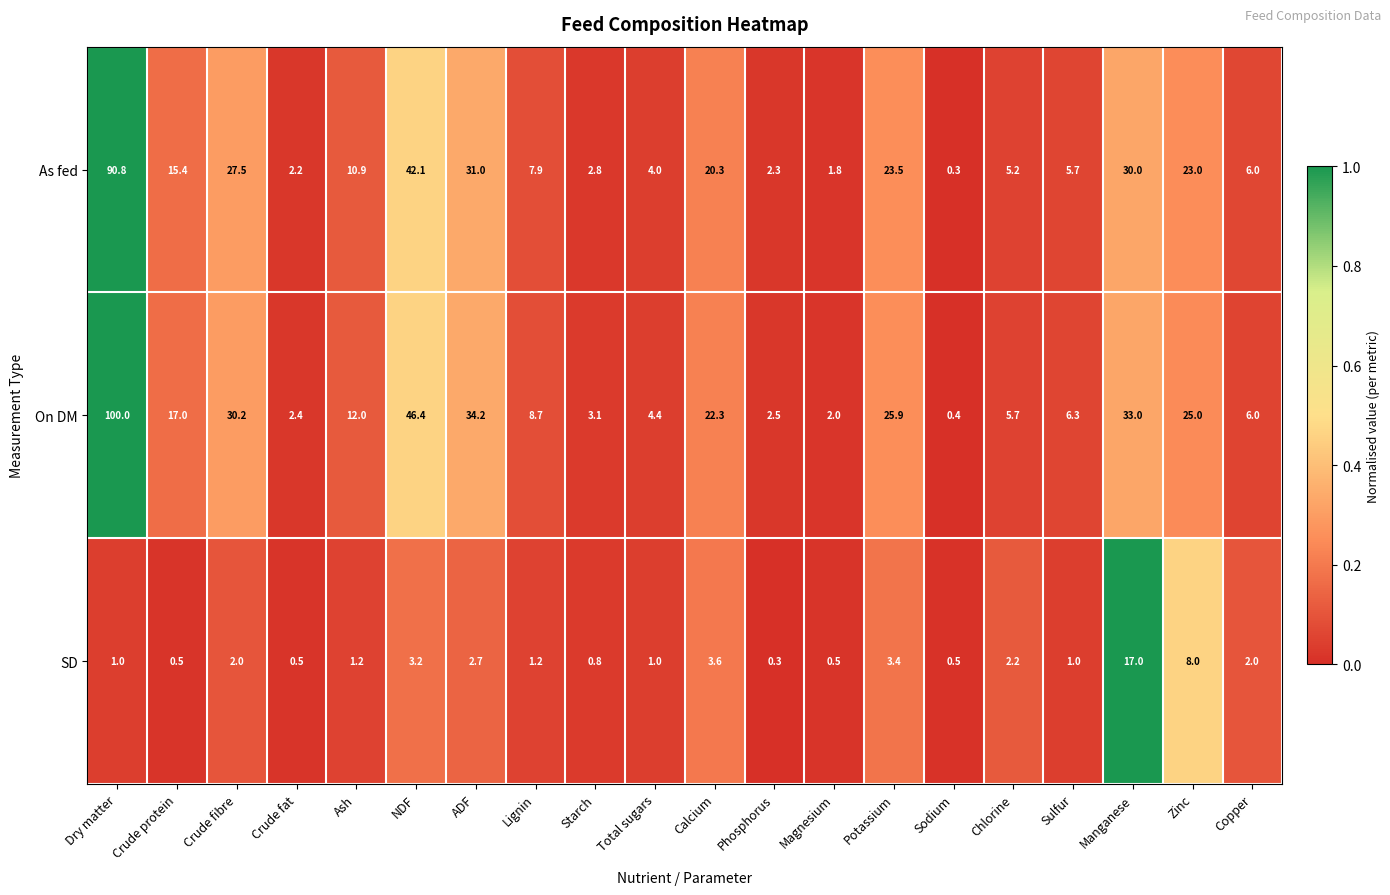

What is the maximum value for SD?

17.0